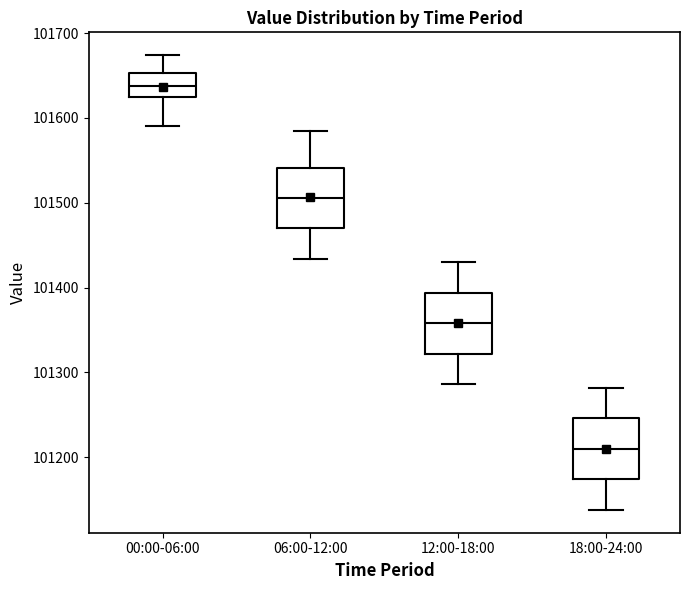

Reading left to right, read every box against the y-axis: the position of its median line, the range the box covers, and the ends of its whiskers. The values are not printed on the chart, so give them approximately, as read against the axis.

00:00-06:00: median 101640, box 101620 to 101650, whiskers 101590 to 101670
06:00-12:00: median 101510, box 101470 to 101540, whiskers 101430 to 101590
12:00-18:00: median 101360, box 101320 to 101390, whiskers 101290 to 101430
18:00-24:00: median 101210, box 101170 to 101250, whiskers 101140 to 101280